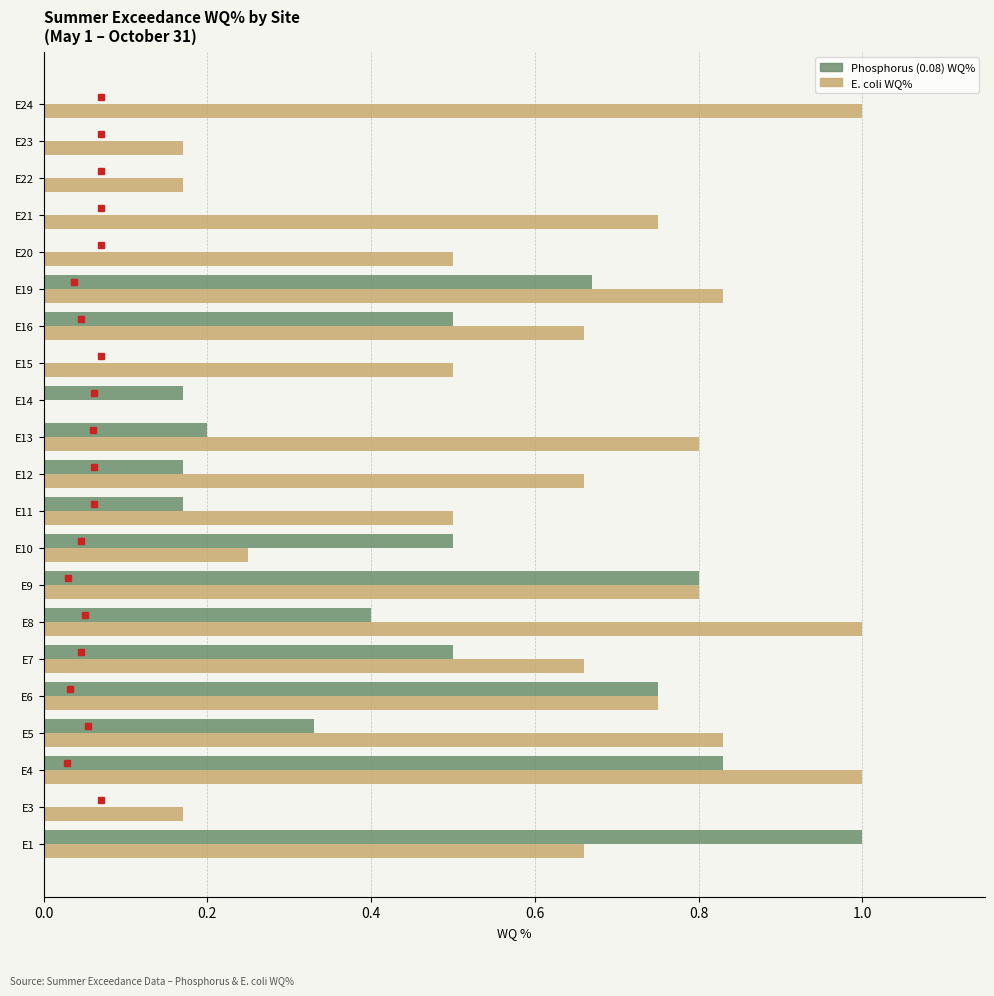

What is the sum of all E. coli WQ% values?

12.7